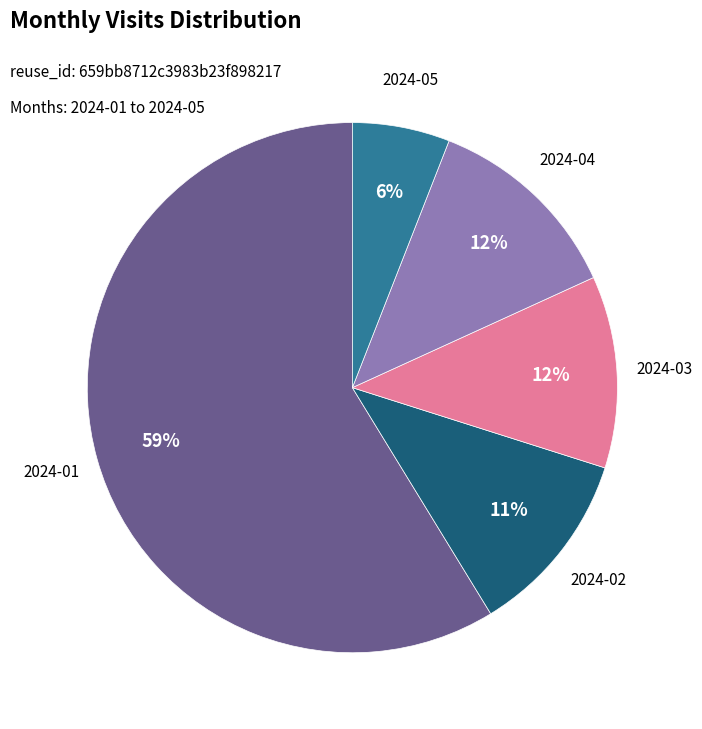

Between 2024-04 and 2024-05, which is larger?

2024-04